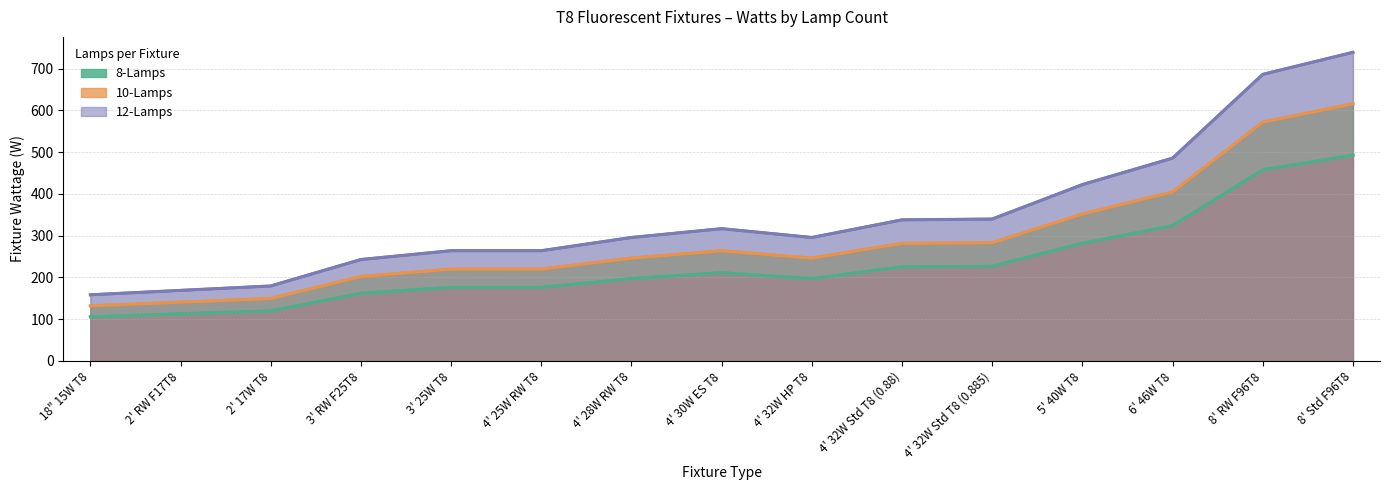

Which label corresponds to the largest value in the chart?

8' Std F96T8